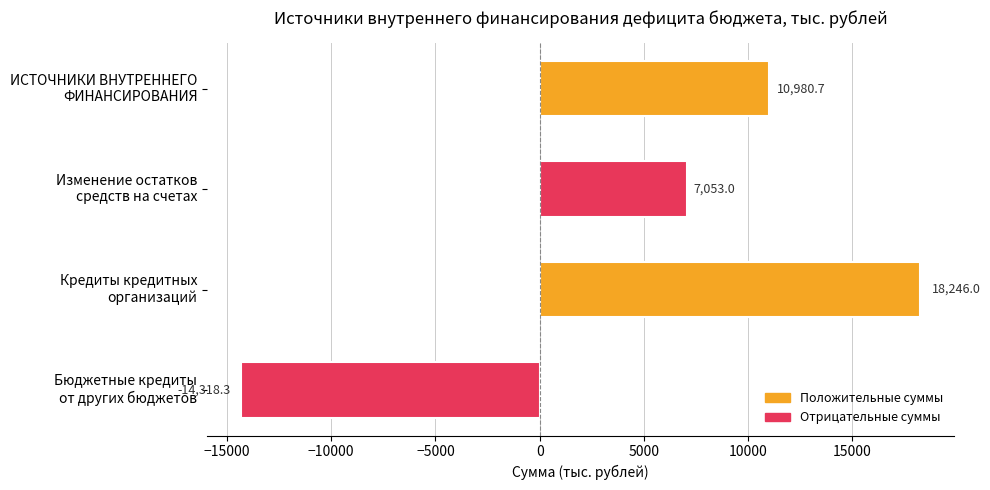

What is the value of the 4th bar from the top?

-14318.3